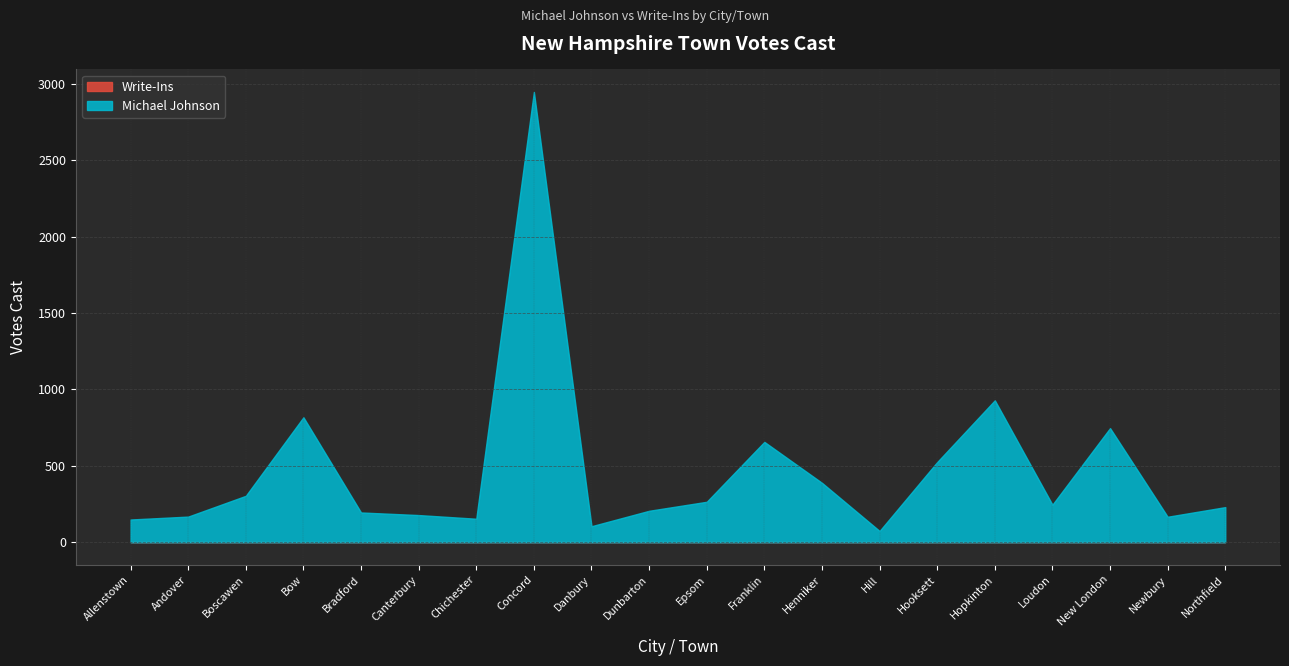

True or false: Write-Ins and Michael Johnson cross at least once.

False